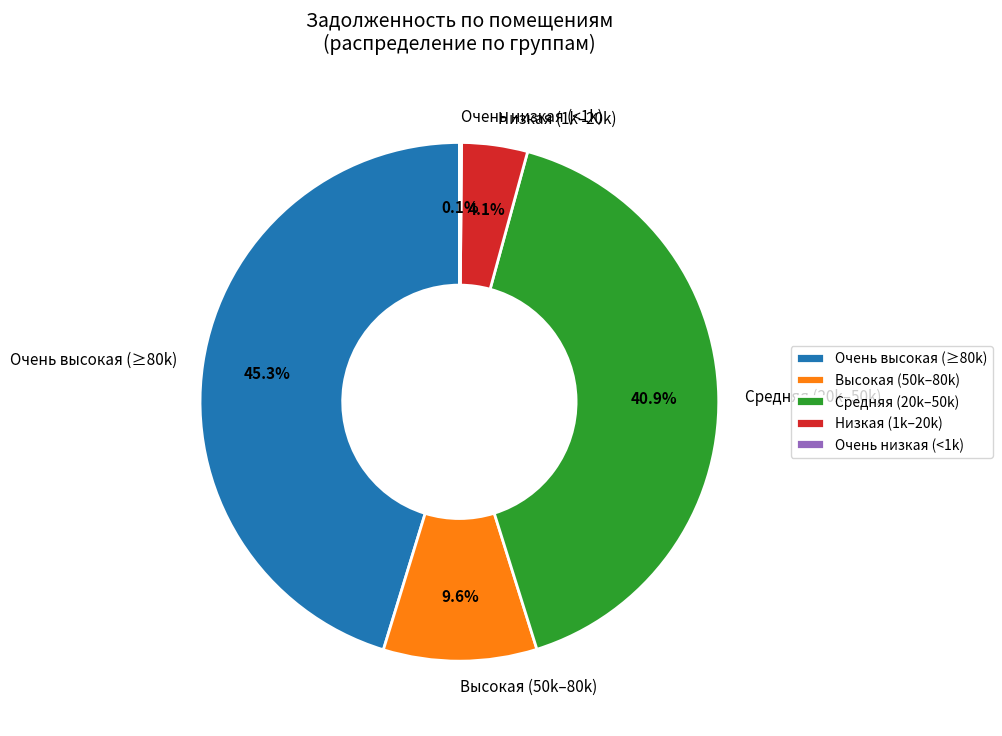

Does any single category account for the majority?

No